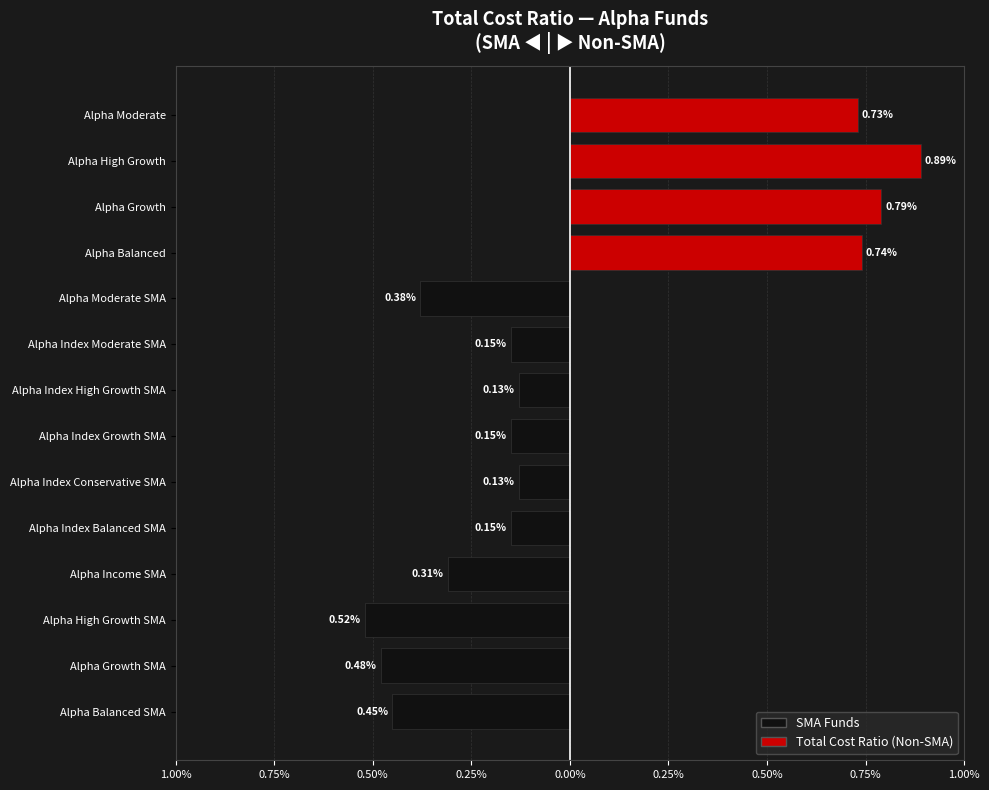

Rank the categories by value from highest to lowest.

Alpha High Growth, Alpha Growth, Alpha Balanced, Alpha Moderate, Alpha High Growth SMA, Alpha Growth SMA, Alpha Balanced SMA, Alpha Moderate SMA, Alpha Income SMA, Alpha Index Balanced SMA, Alpha Index Growth SMA, Alpha Index Moderate SMA, Alpha Index Conservative SMA, Alpha Index High Growth SMA